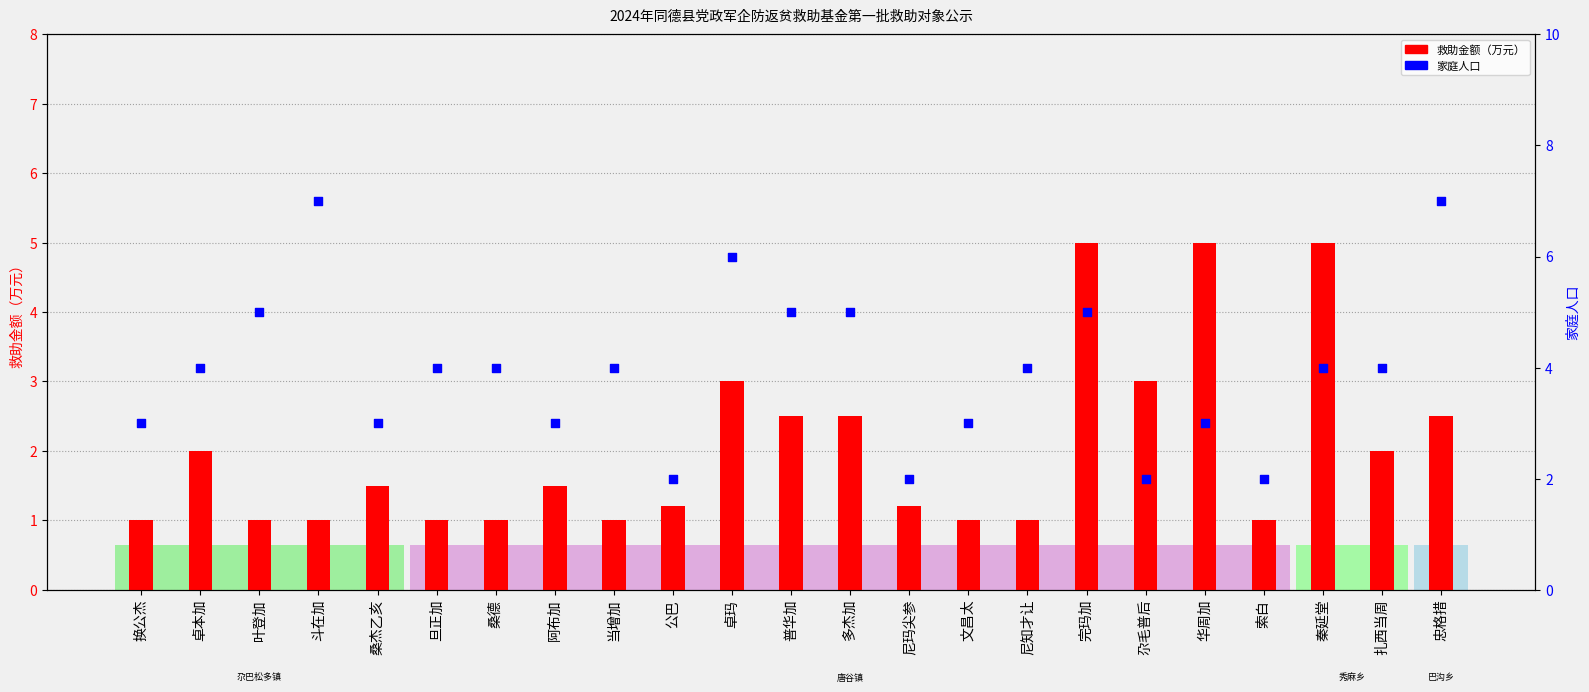

Which series has the largest total across all categories?

家庭人口